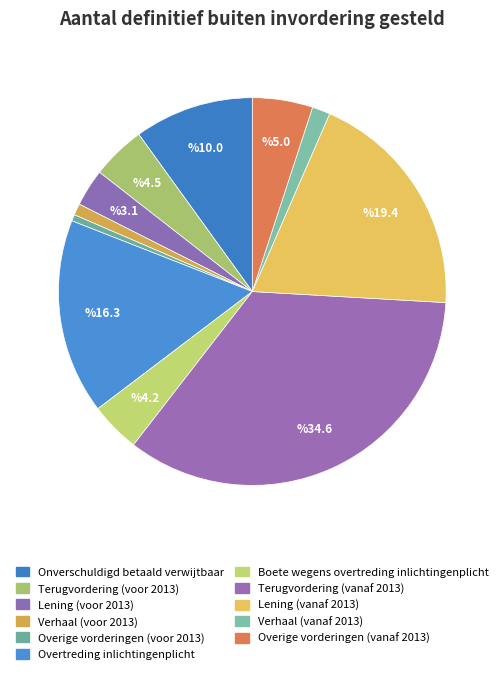

Does Overtreding inlichtingenplicht represent more than half of the total?

No